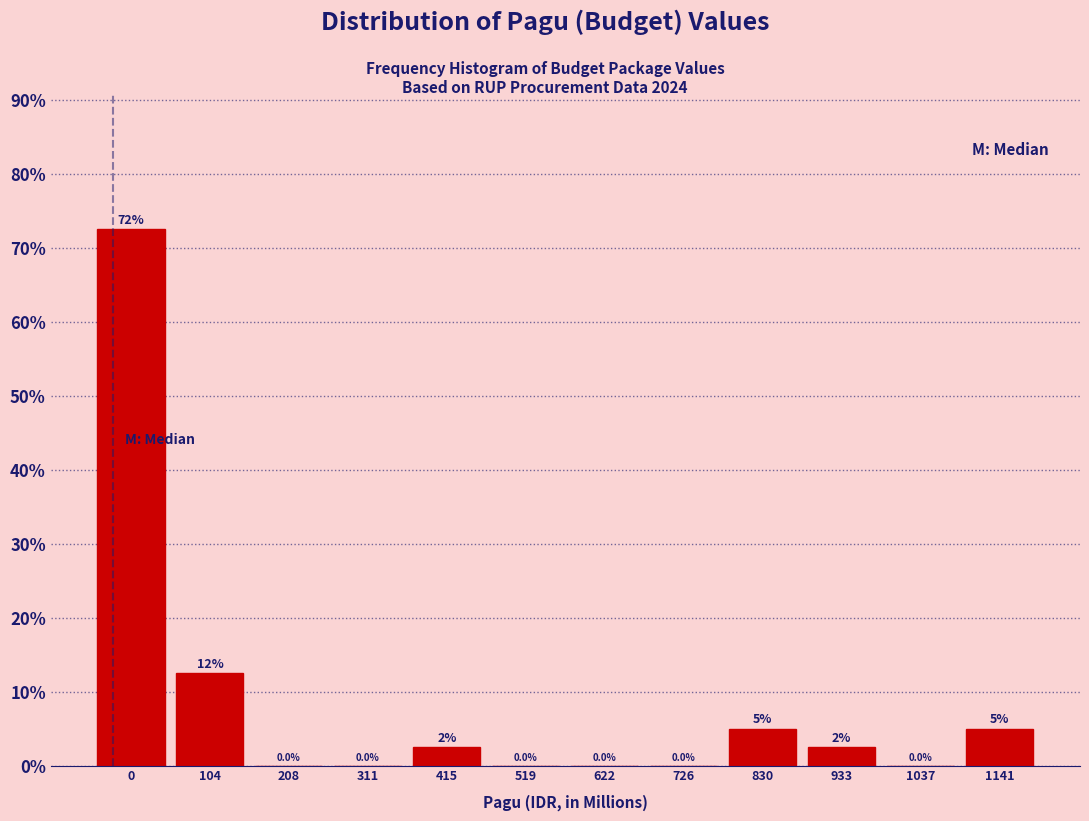

Reading left to right, what are all the values shown in this chart?

0=72.5	104=12.5	208=0.0	311=0.0	415=2.5	519=0.0	622=0.0	726=0.0	830=5.0	933=2.5	1037=0.0	1141=5.0